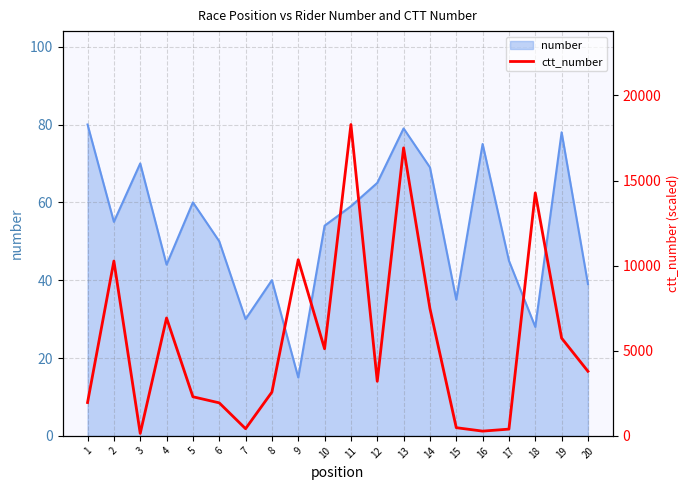

Is it true that the value at 4 is 6927?

True